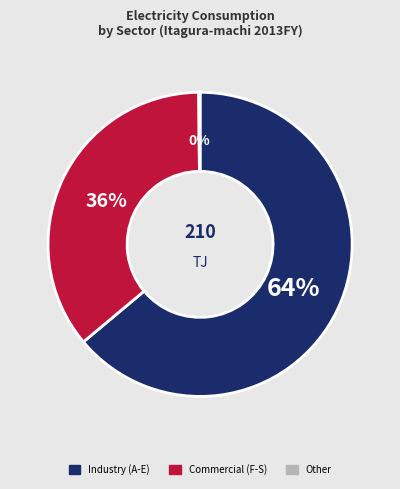

What is the ratio of the value at Industry (A-E) to the value at Commercial (F-S)?

1.8